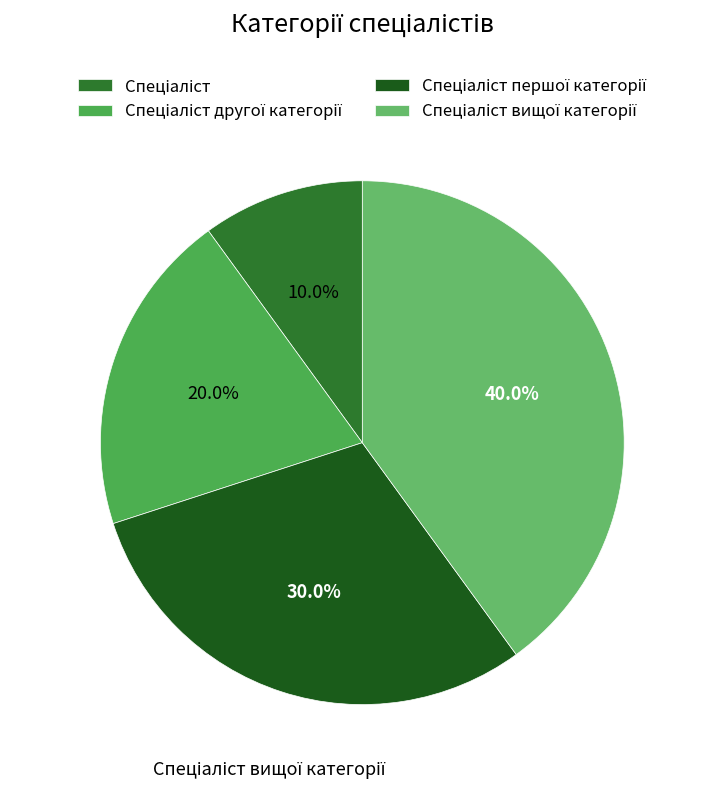

To the nearest percent, what portion does Спеціаліст represent?

10%